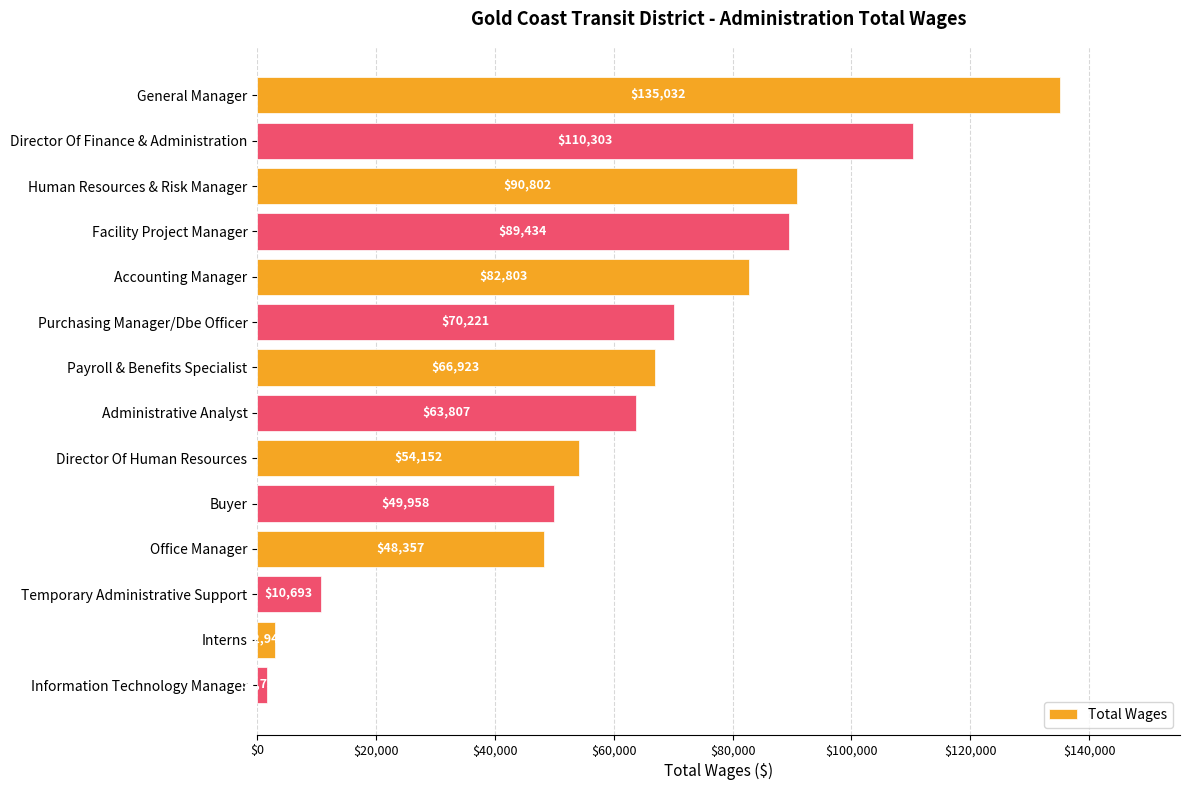

Rank the categories by value from lowest to highest.

Information Technology Manager, Interns, Temporary Administrative Support, Office Manager, Buyer, Director Of Human Resources, Administrative Analyst, Payroll & Benefits Specialist, Purchasing Manager/Dbe Officer, Accounting Manager, Facility Project Manager, Human Resources & Risk Manager, Director Of Finance & Administration, General Manager